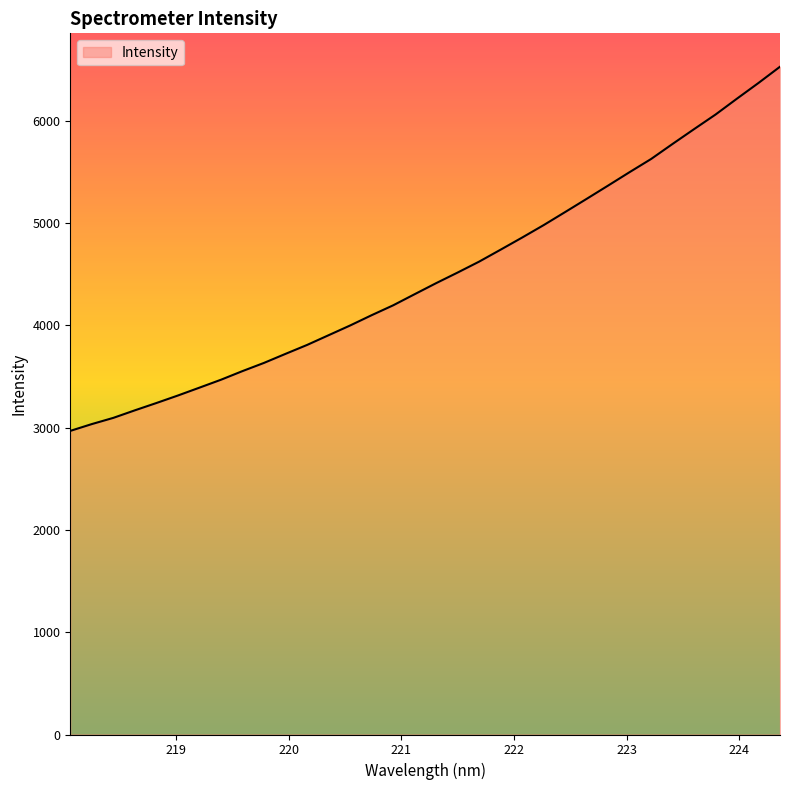

What is the smallest value displayed?

2968.4